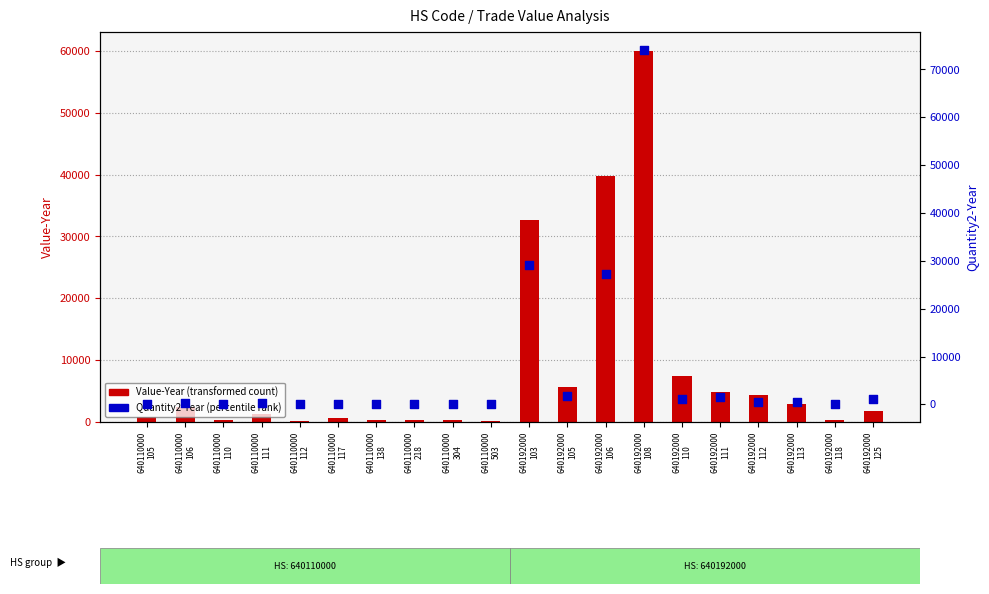

Which series has the largest total across all categories?

Value-Year (transformed count)